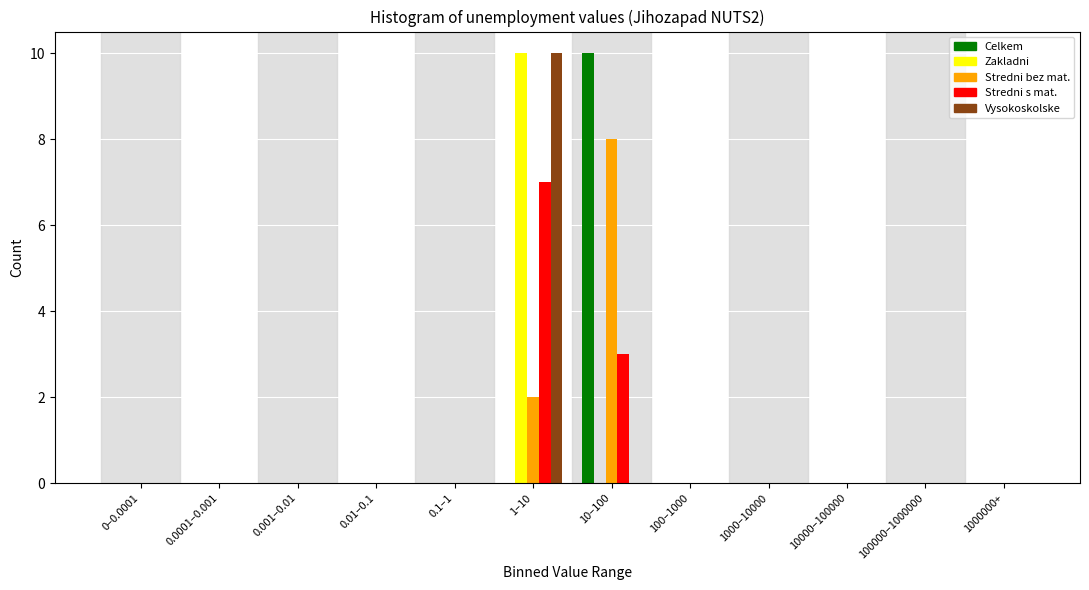

At which category is the sum across all series the highest?

1–10